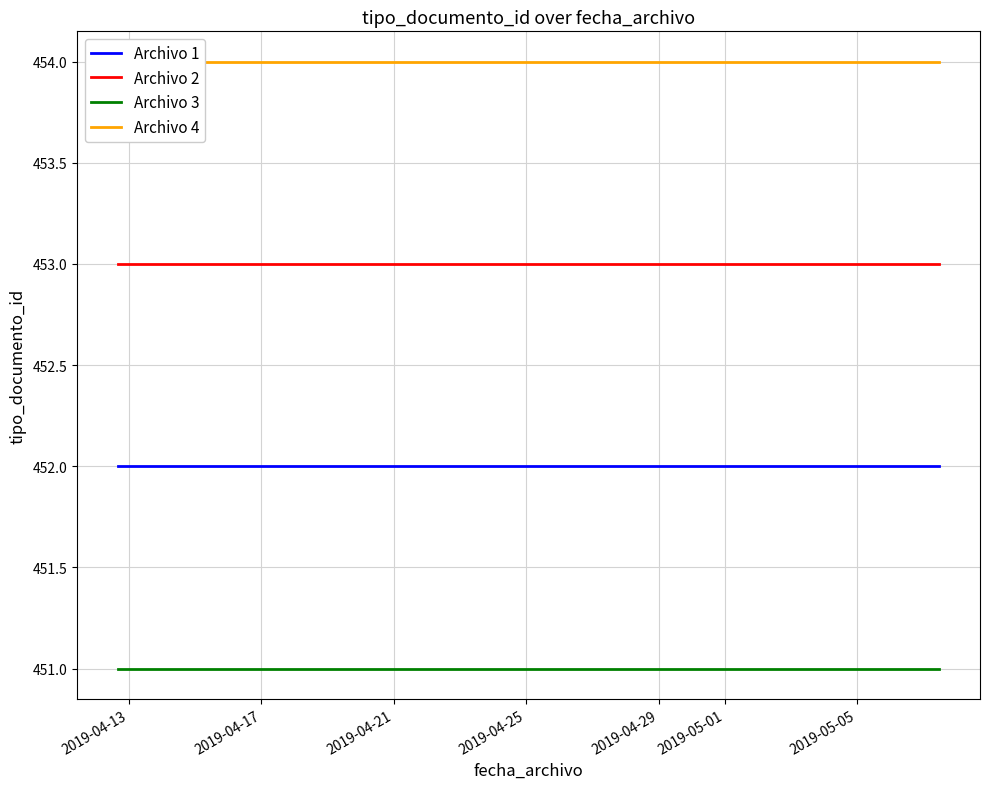

Reading right to left, extract all data points from this chart.

Archivo 1: 452	452	452	452	452	452
Archivo 2: 453	453	453	453	453	453
Archivo 3: 451	451	451	451	451	451
Archivo 4: 454	454	454	454	454	454